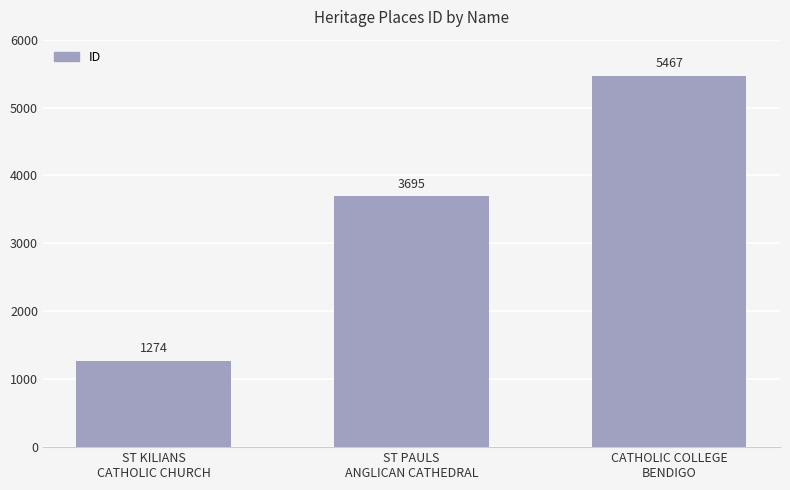

What is the ratio of the value at ST KILIANS
CATHOLIC CHURCH to the value at ST PAULS
ANGLICAN CATHEDRAL?

0.3